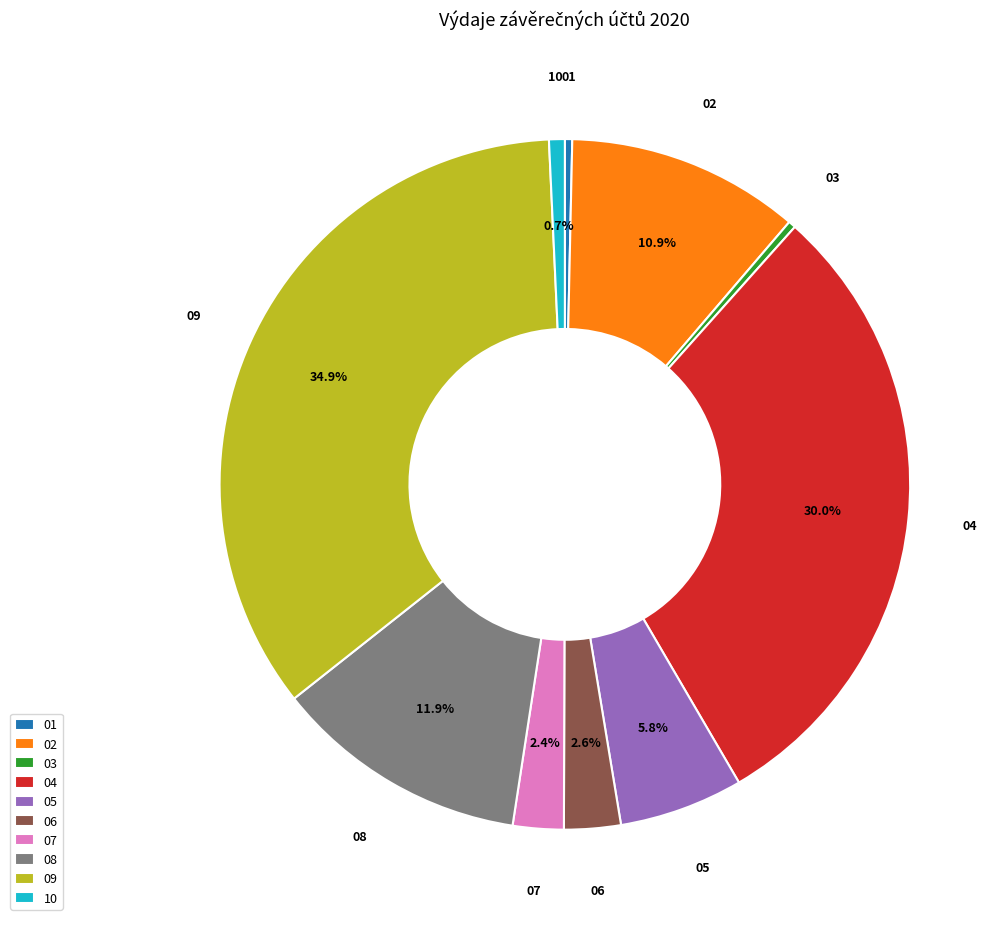

Count the number of slices in the pie.

10